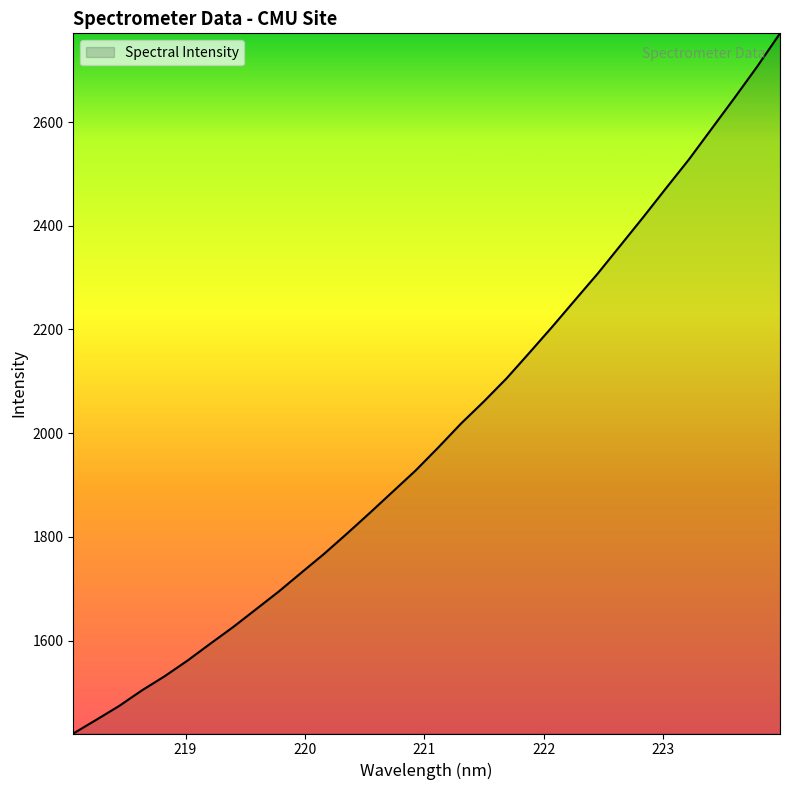

What is the greatest value displayed?

2771.0